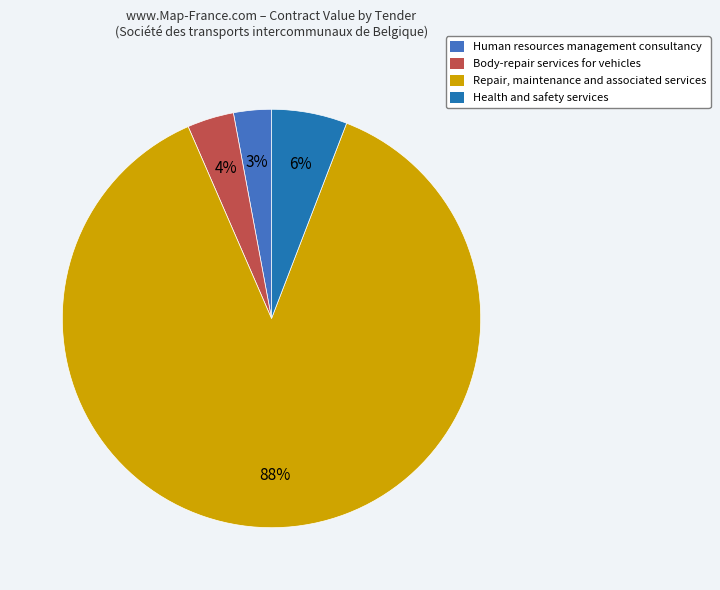

Rank the categories by value from highest to lowest.

Repair, maintenance and associated services, Health and safety services, Body-repair services for vehicles, Human resources management consultancy